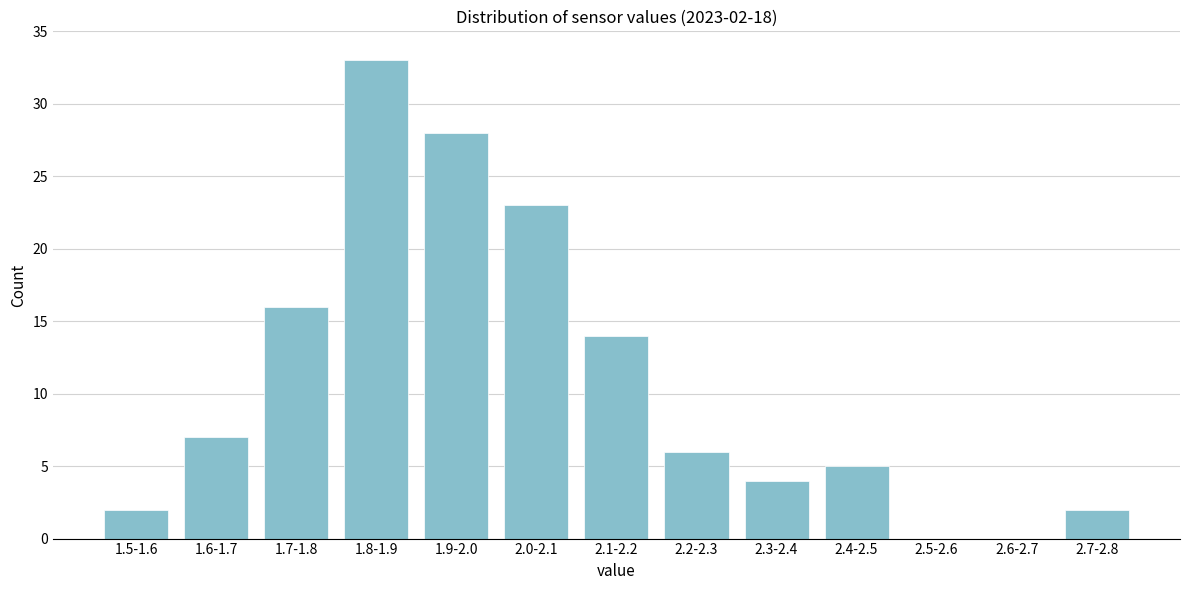

Reading right to left, what are all the values shown in this chart?

2.7-2.8=2	2.6-2.7=0	2.5-2.6=0	2.4-2.5=5	2.3-2.4=4	2.2-2.3=6	2.1-2.2=14	2.0-2.1=23	1.9-2.0=28	1.8-1.9=33	1.7-1.8=16	1.6-1.7=7	1.5-1.6=2